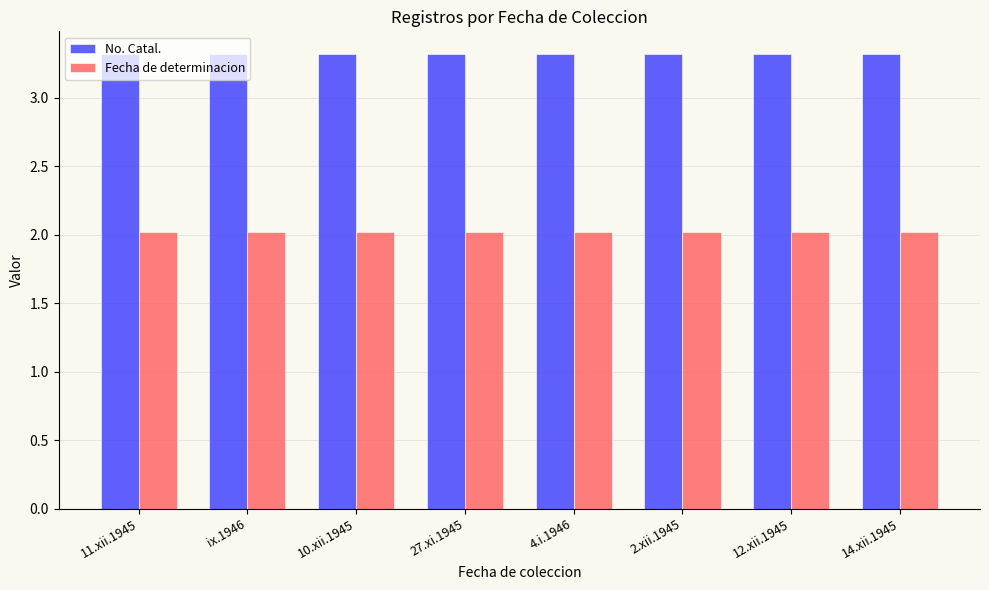

What is the spread (max minus min) of values at 11.xii.1945?

1.3